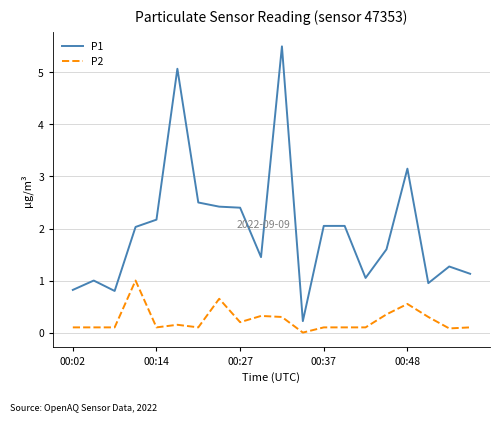

Which series has the largest total across all categories?

P1